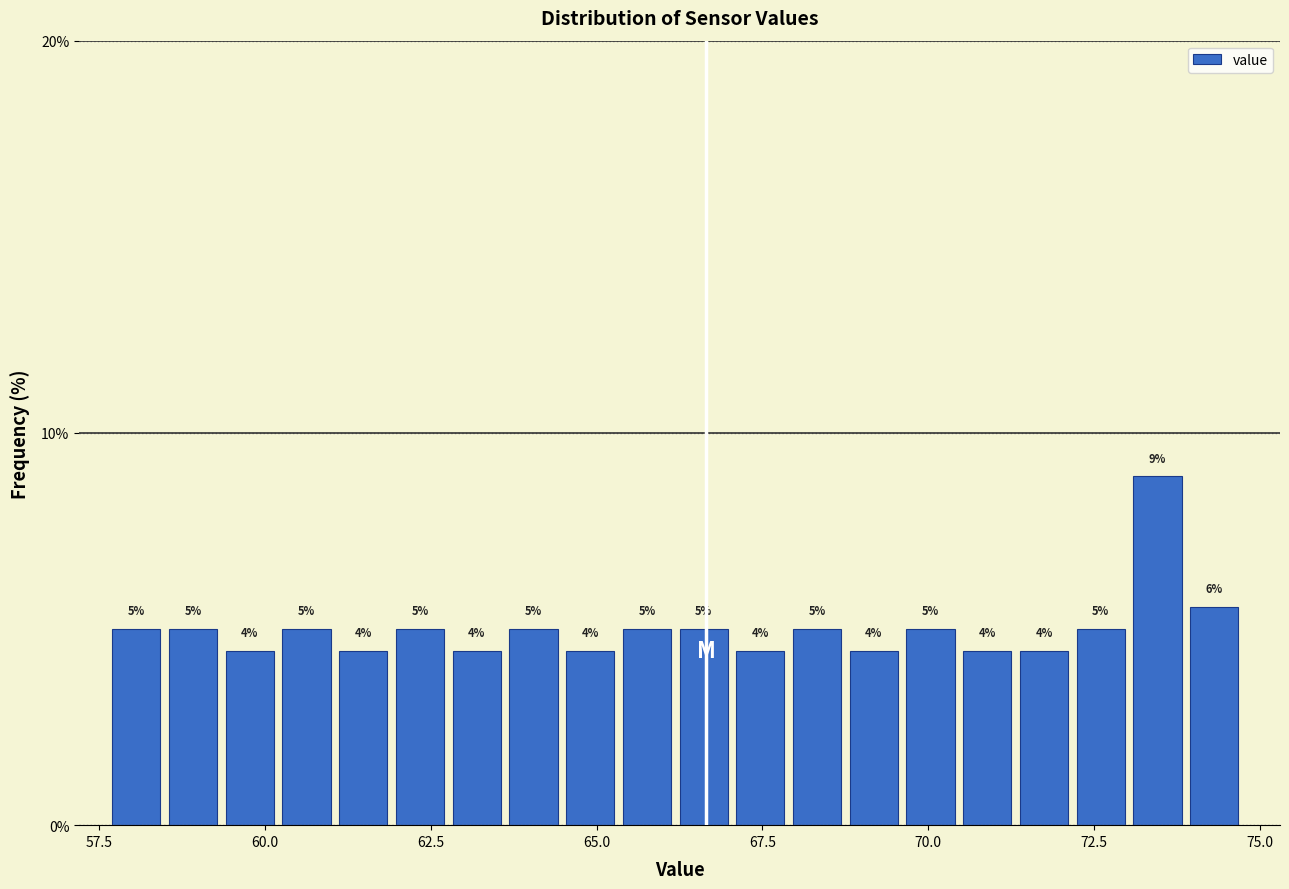

Read against the x-axis, roughly where is the centre of the tallest bar?

73.5